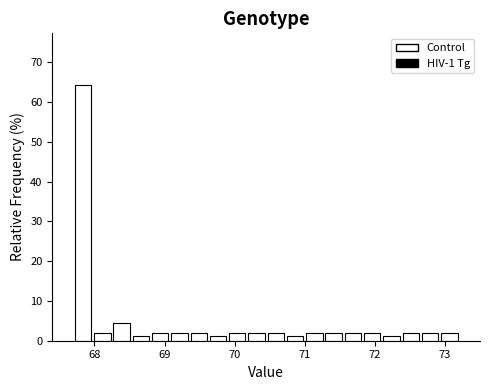

Read against the x-axis, roughly where is the centre of the tallest bar?

67.8